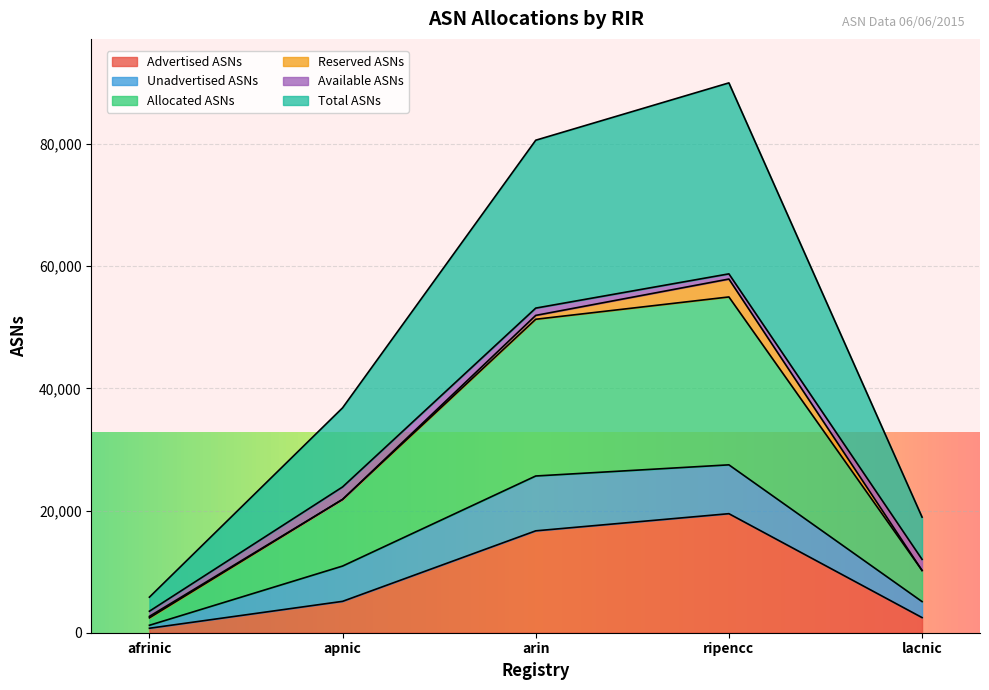

What is the smallest value displayed?

732